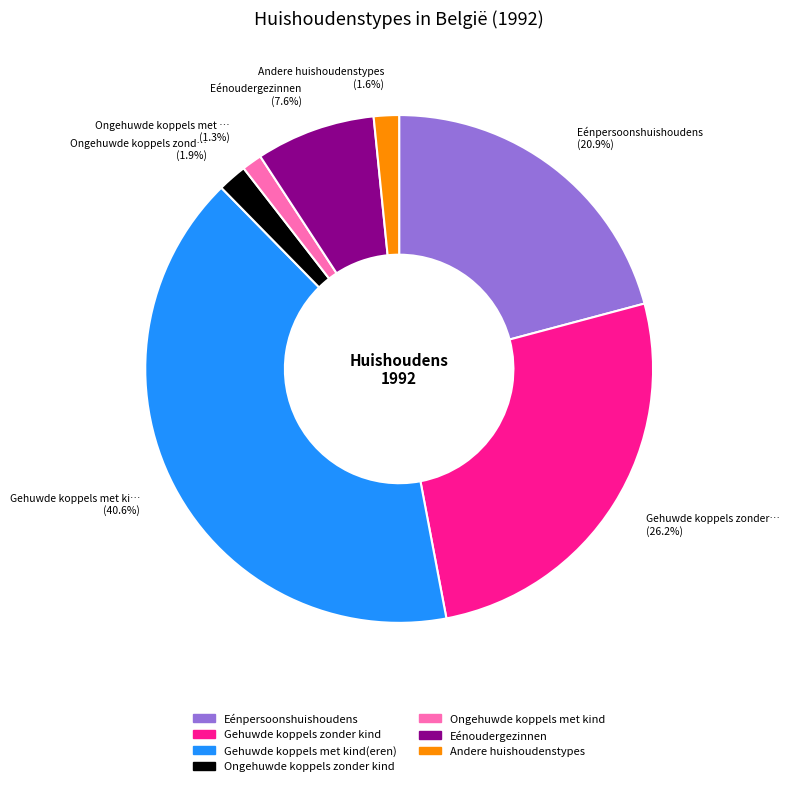

To the nearest percent, what percentage of the pie is Gehuwde koppels zonder kind?

26%